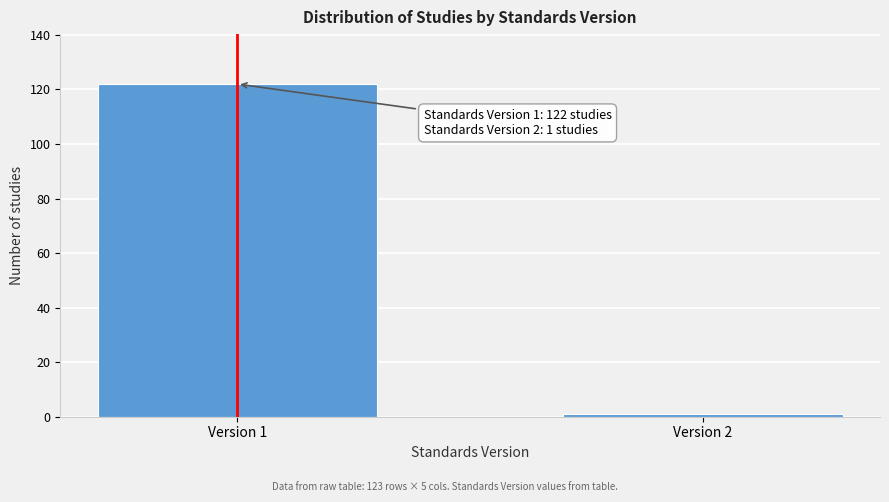

Reading left to right, extract all data points from this chart.

Version 1=122	Version 2=1